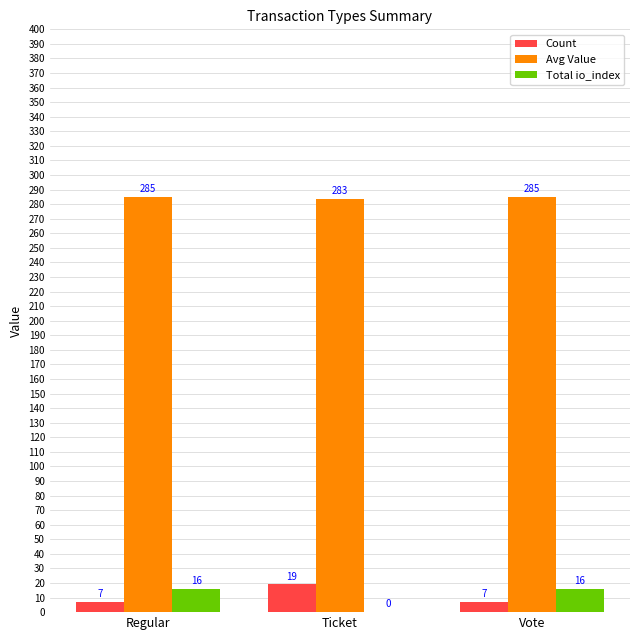

The value of Avg Value at Regular is 499.3. True or false?

False